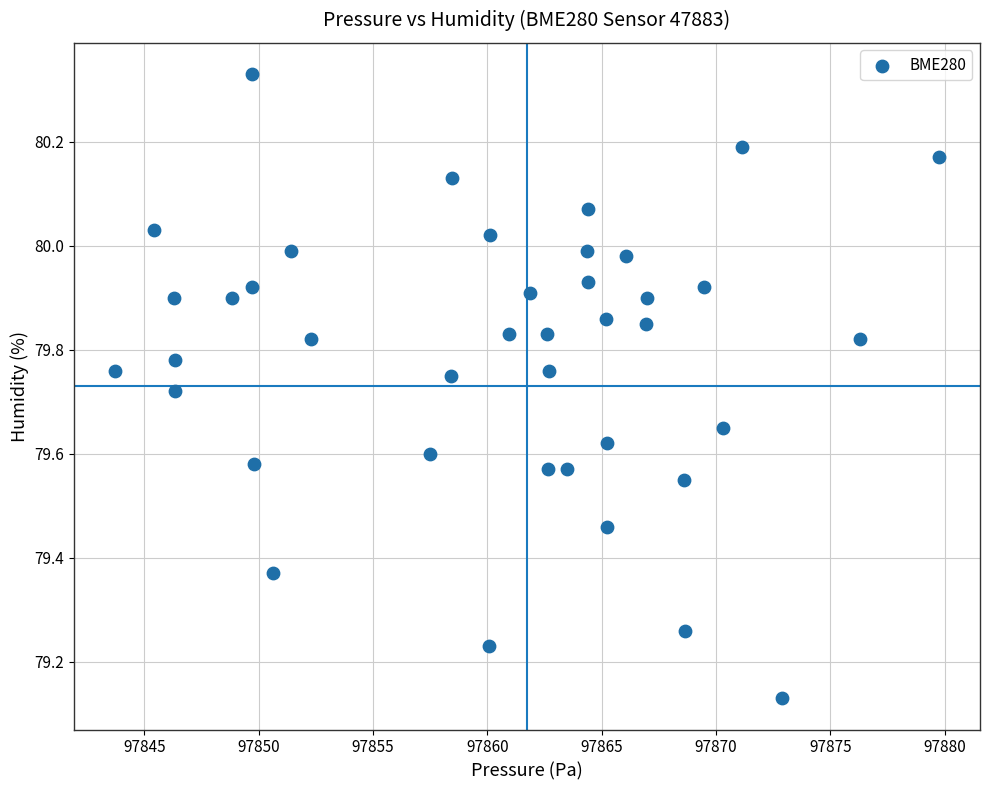

What is the range of X values (max minus min)?

36.0